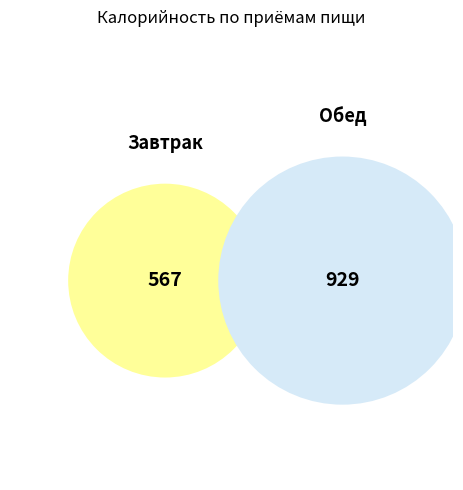

What is the change in value from Завтрак to Обед?

+362.1